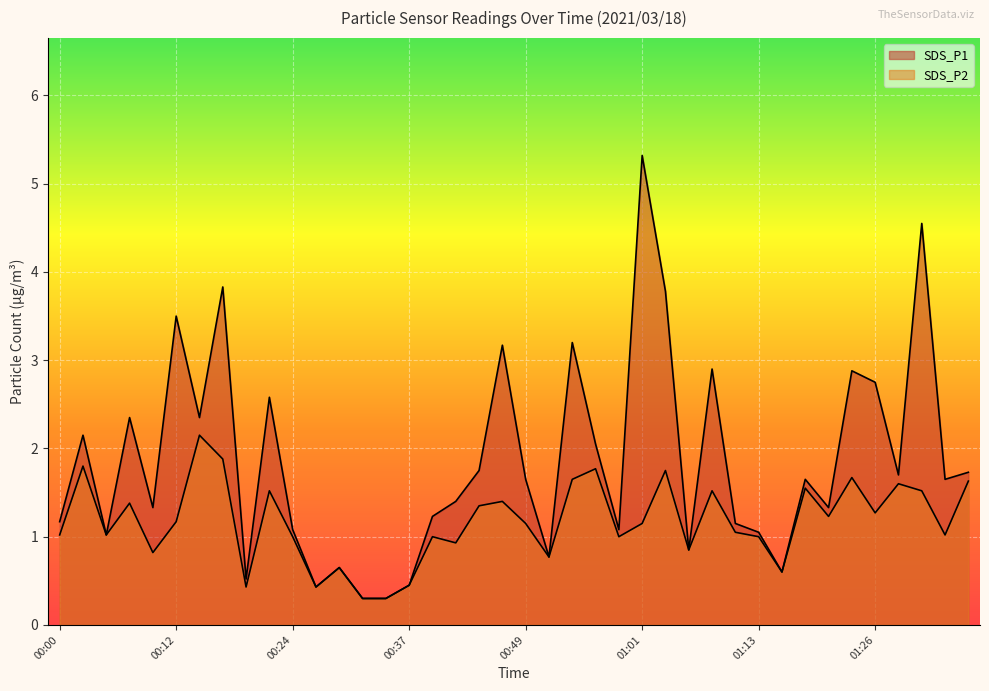

Reading left to right, list all the values displayed in this chart.

SDS_P1: 1.2	2.1	1.0	2.4	1.3	3.5	2.4	3.8	0.5	2.6	1.1	0.4	0.7	0.3	0.3	0.5	1.2	1.4	1.8	3.2	1.6	0.8	3.2	2.0	1.1	5.3	3.8	0.8	2.9	1.1	1.1	0.6	1.6	1.3	2.9	2.8	1.7	4.5	1.6	1.7
SDS_P2: 1.0	1.8	1.0	1.4	0.8	1.2	2.1	1.9	0.4	1.5	1.0	0.4	0.7	0.3	0.3	0.5	1.0	0.9	1.4	1.4	1.1	0.8	1.6	1.8	1.0	1.1	1.8	0.8	1.5	1.1	1.0	0.6	1.6	1.2	1.7	1.3	1.6	1.5	1.0	1.6